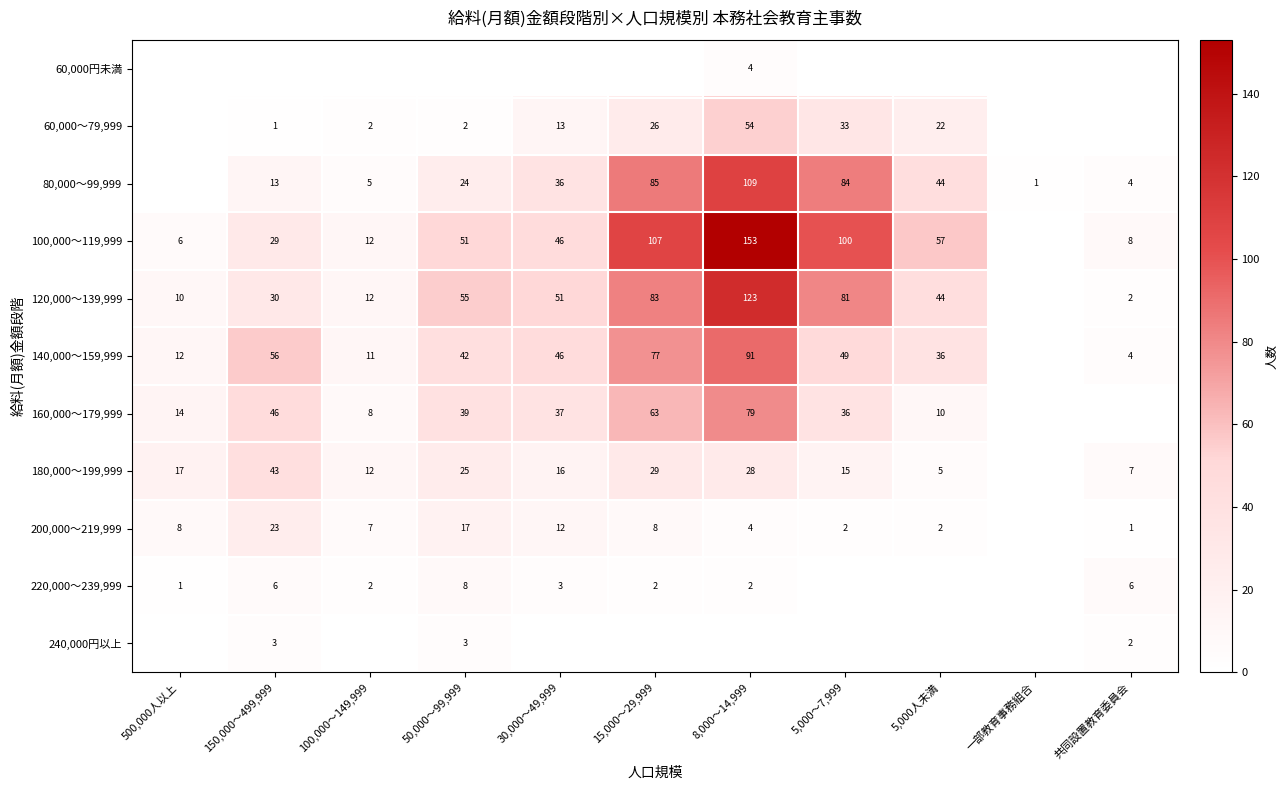

The value of 60,000～79,999 at 500,000人以上 is 35. True or false?

False